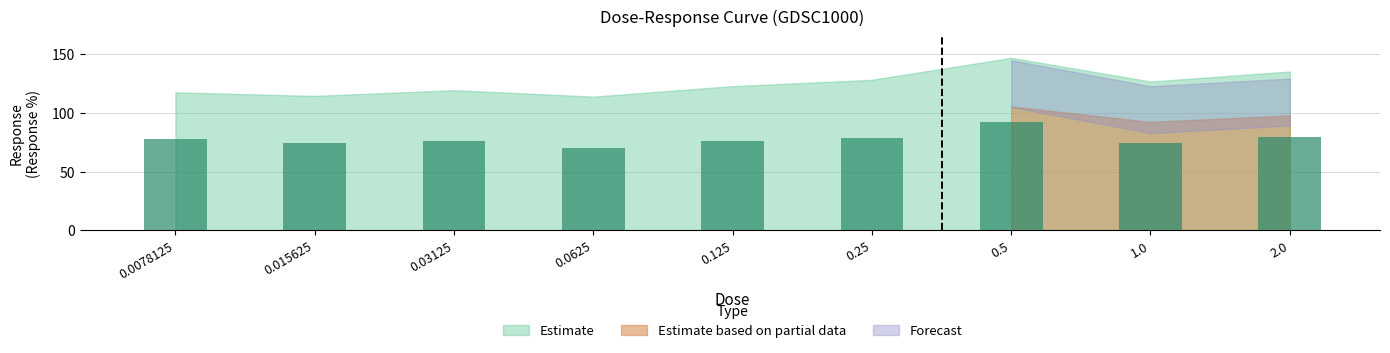

What is the value of the 4th bar from the left?

70.4